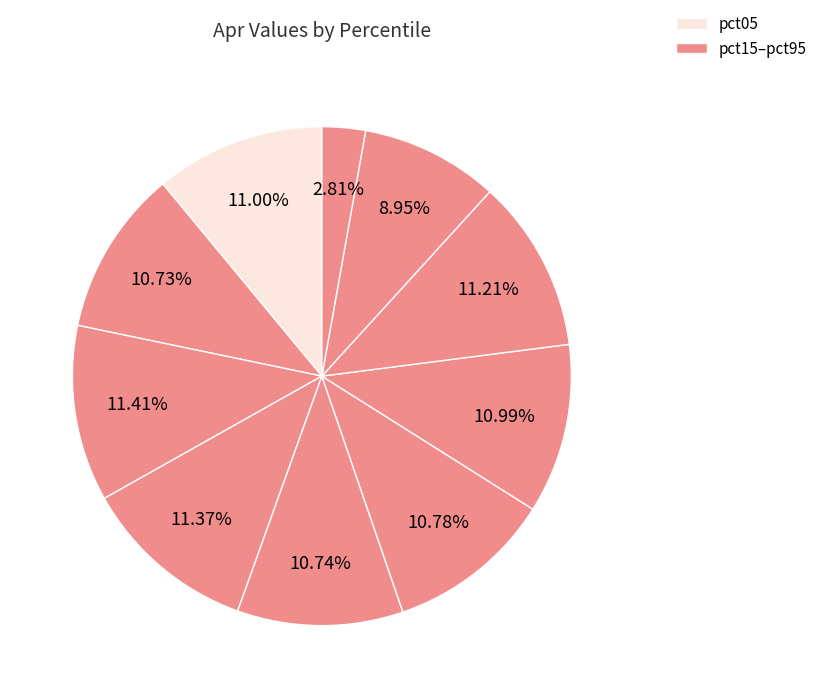

Which slice is the largest?

pct25